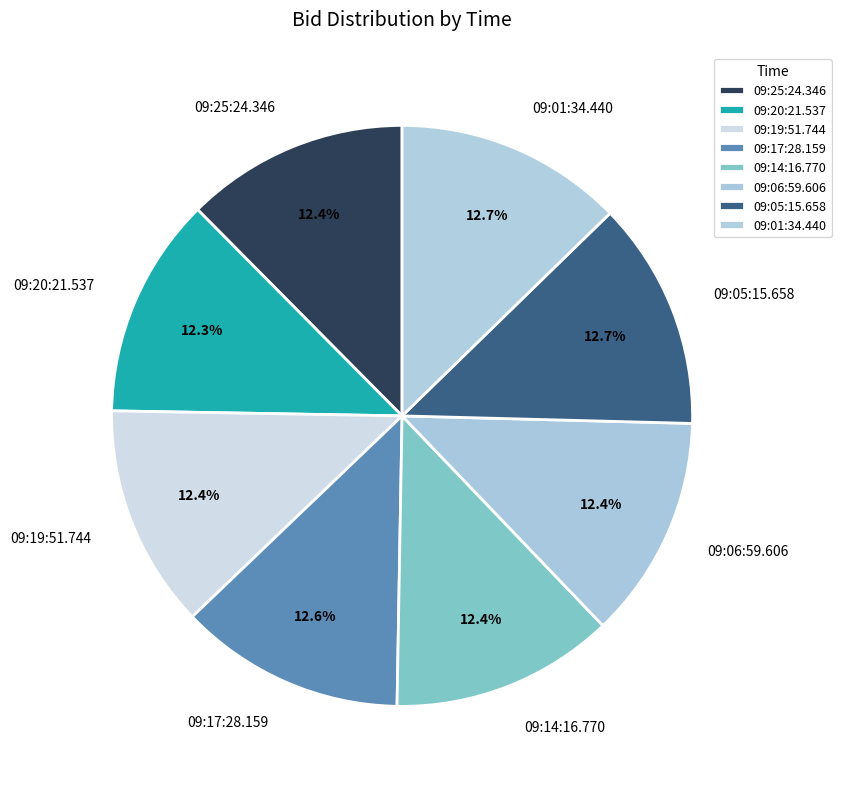

Does 09:06:59.606 represent more than half of the total?

No